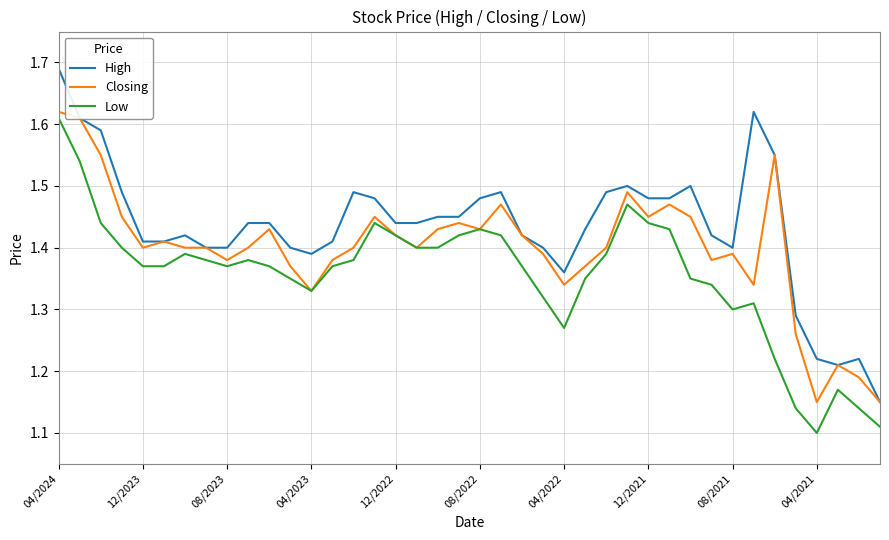

Which series has the widest spread of values?

High